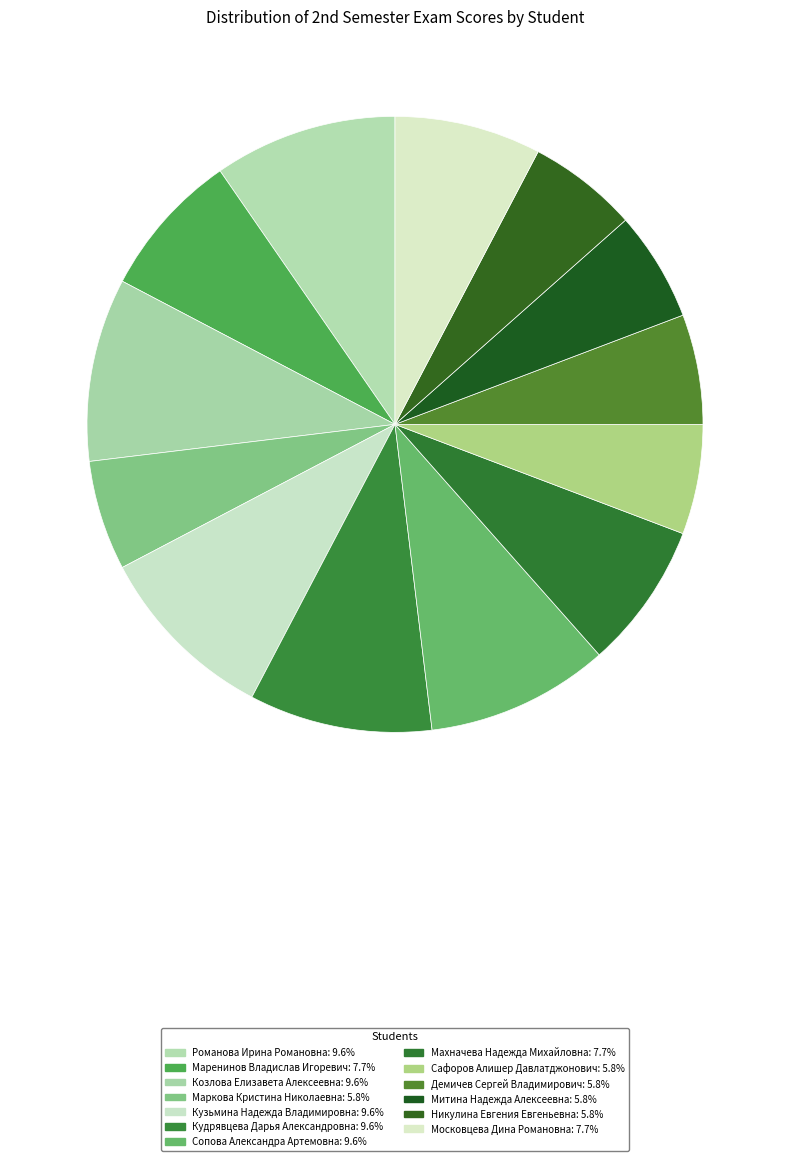

What is the total percentage of Московцева Дина Романовна and Сопова Александра Артемовна?

17.3%